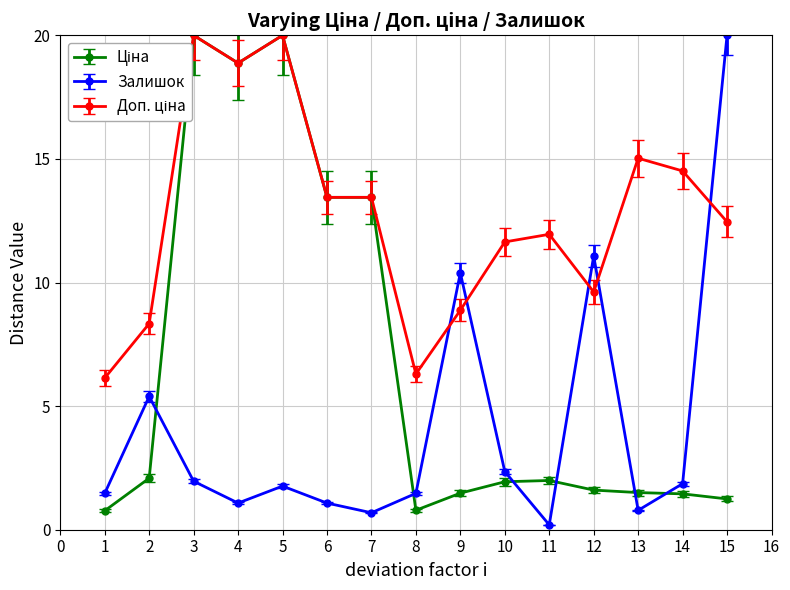

What is the difference between the highest and lowest values at 7?

12.8